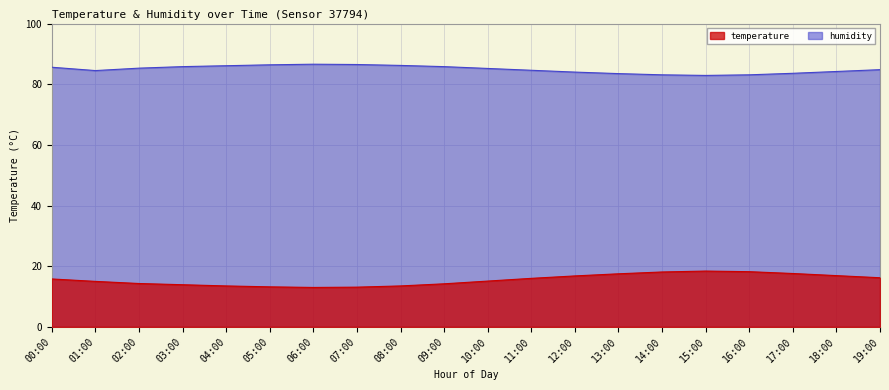

What is the label of the 4th point from the left?

03:00